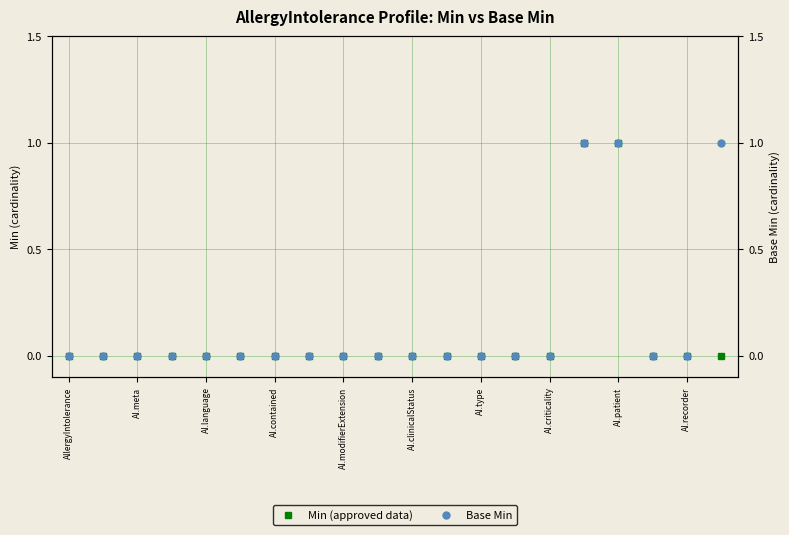

What are all the series names shown in the legend?

Min (approved data), Base Min